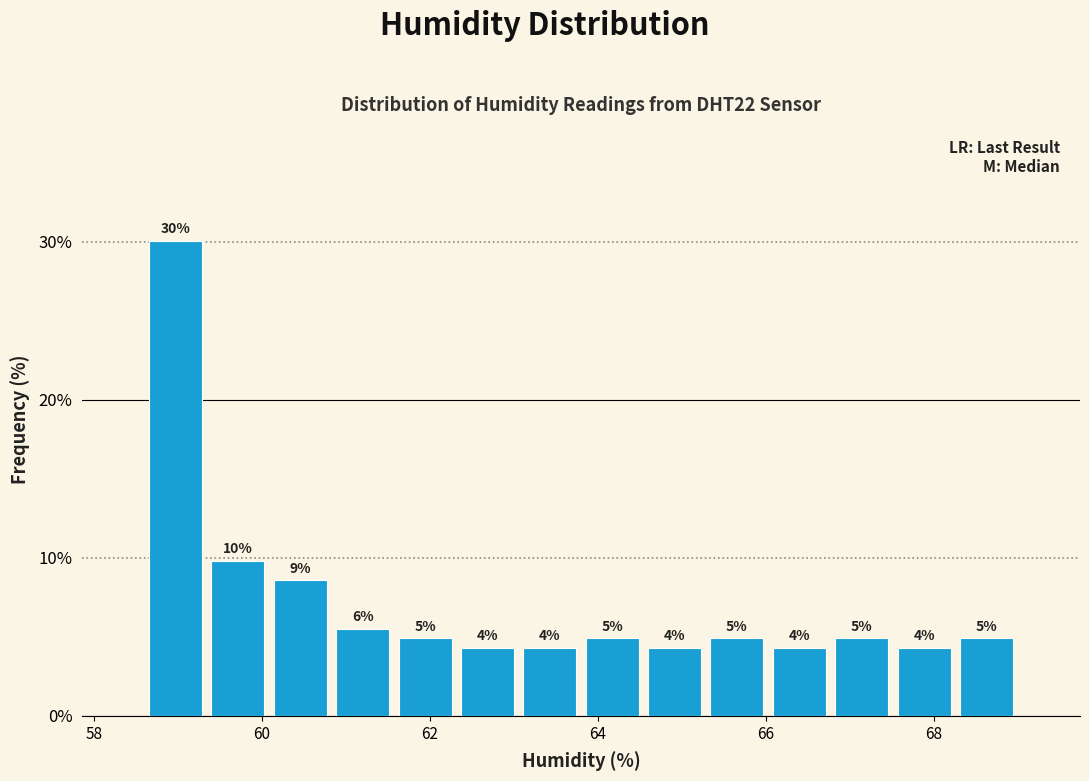

Read against the x-axis, roughly where is the centre of the tallest bar?

59.0